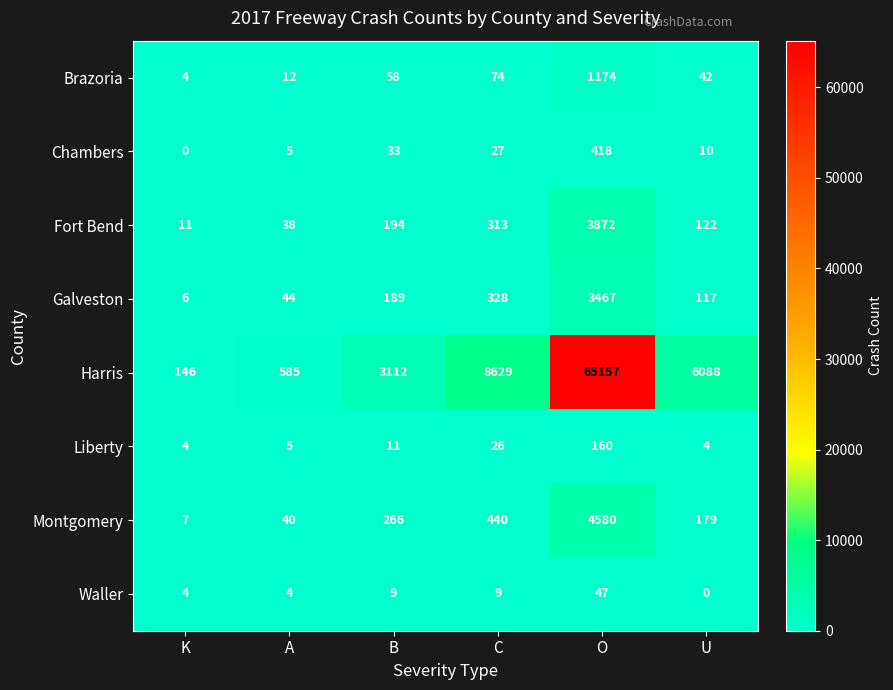

What is the sum of all Fort Bend values?

4550